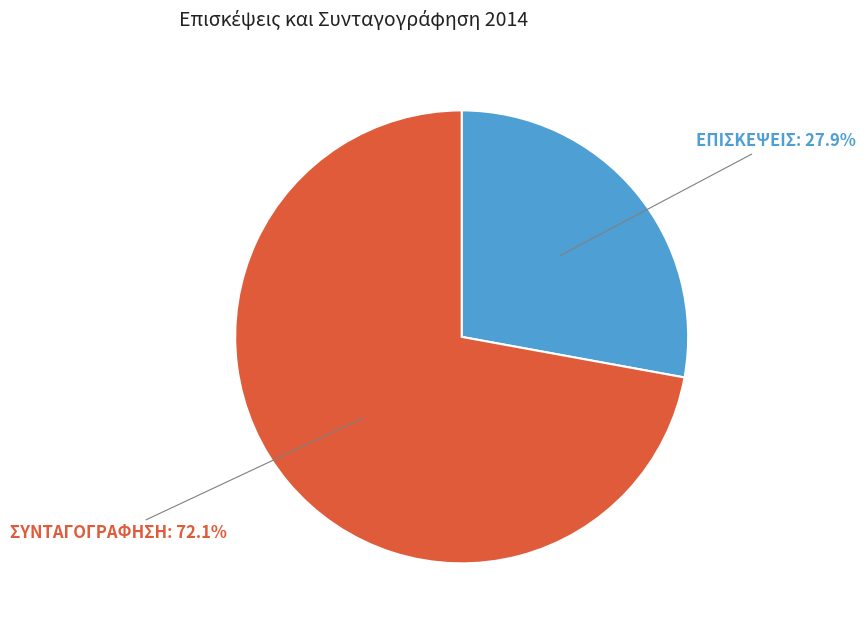

The ΕΠΙΣΚΕΨΕΙΣ slice represents 28% of the pie. True or false?

True